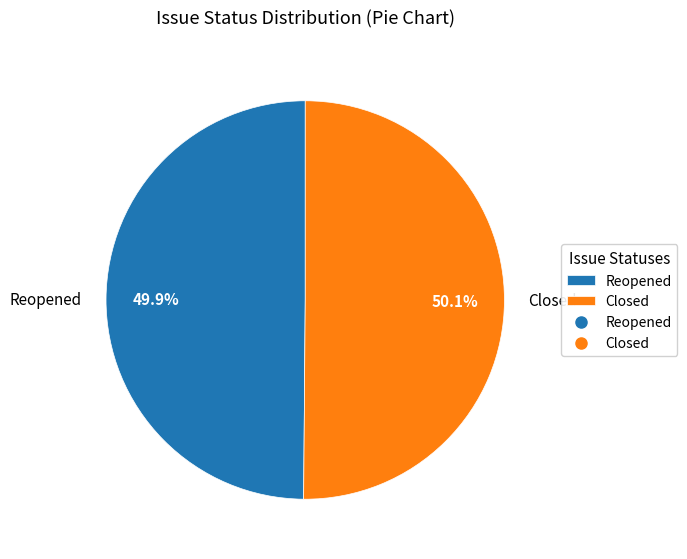

What percentage is NOT represented by Reopened?

50.1%